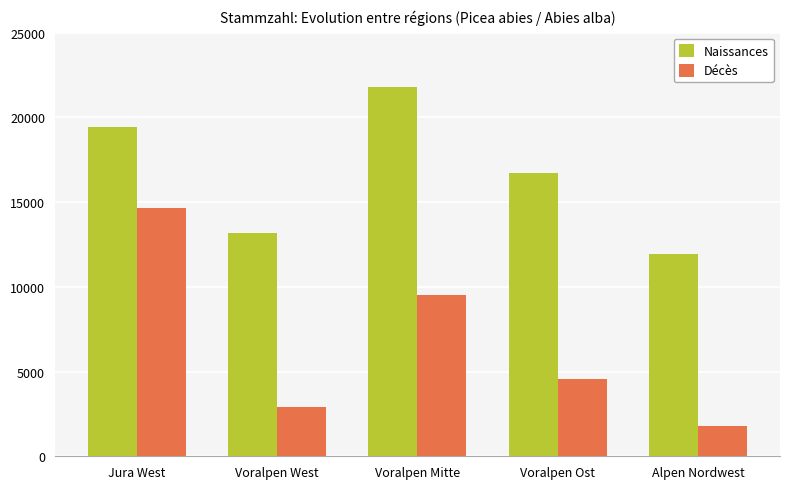

At which label does Naissances first exceed 16745?

Jura West